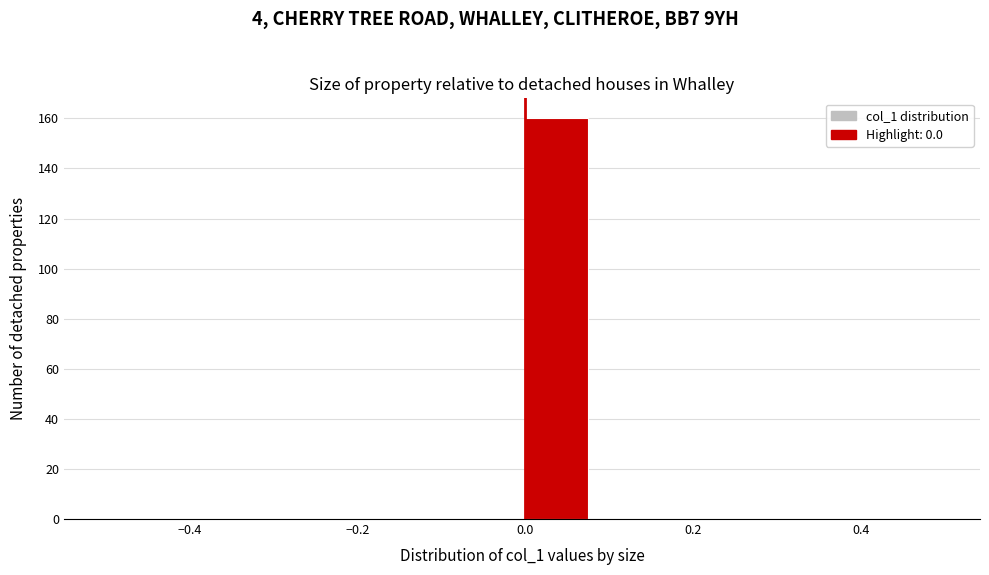

Reading left to right, list every bar in this chart as the range it spans on the x-axis followed by its height. Neither the bar edges nor the heights are printed on the chart, so give them approximately, as read against the axes.

-0.50 to -0.42: 0
-0.42 to -0.34: 0
-0.34 to -0.24: 0
-0.24 to -0.16: 0
-0.16 to -0.08: 0
-0.08 to 0.00: 0
0.00 to 0.08: 160
0.08 to 0.16: 0
0.16 to 0.26: 0
0.26 to 0.34: 0
0.34 to 0.42: 0
0.42 to 0.50: 0